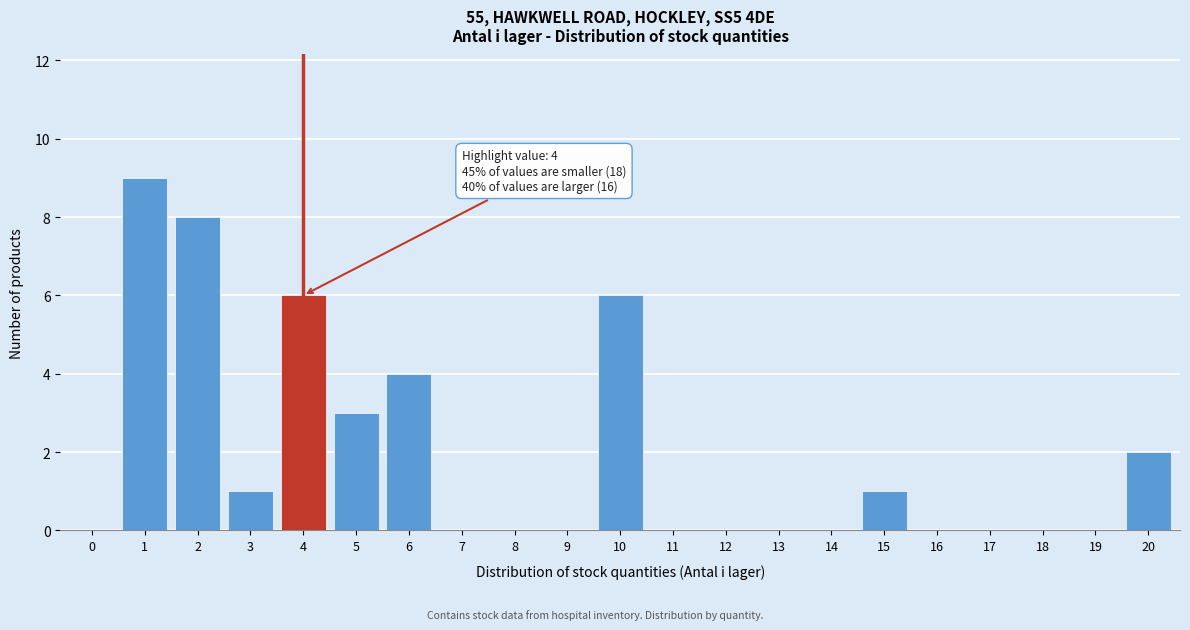

Reading left to right, what are all the values shown in this chart?

0=0	1=9	2=8	3=1	4=6	5=3	6=4	7=0	8=0	9=0	10=6	11=0	12=0	13=0	14=0	15=1	16=0	17=0	18=0	19=0	20=2